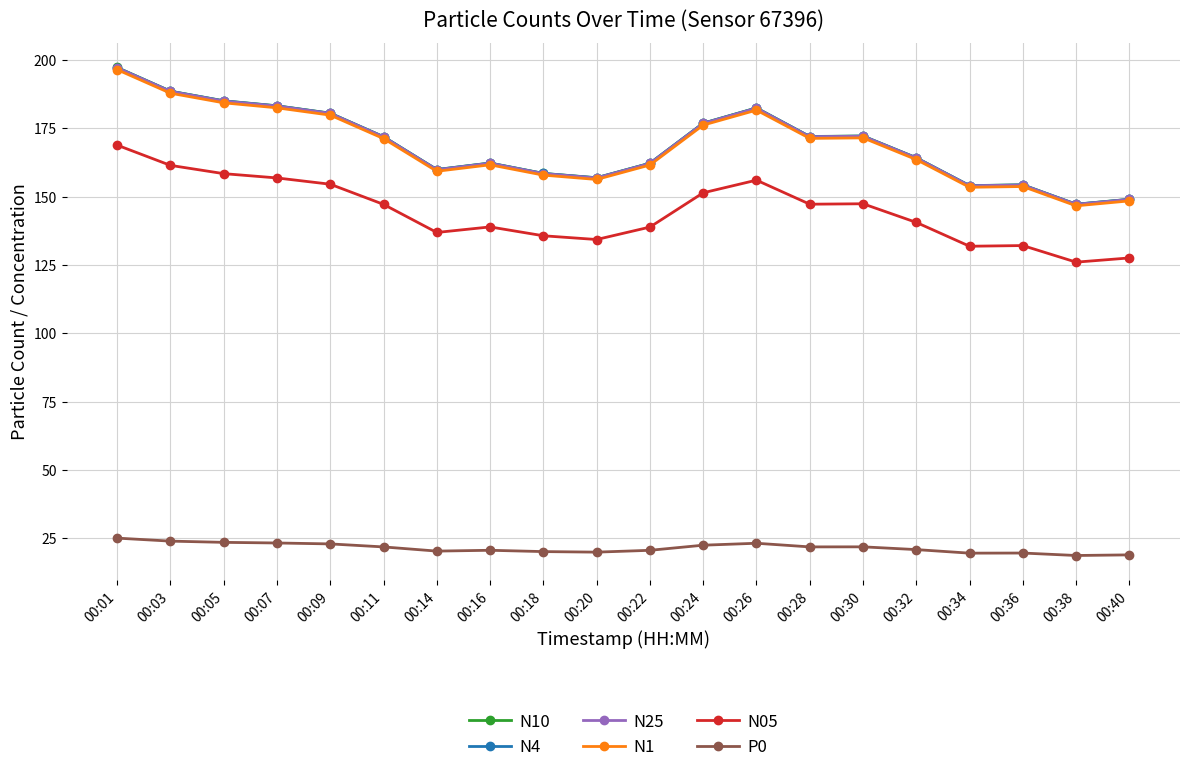

The value of N25 at 00:32 is 79.0. True or false?

False